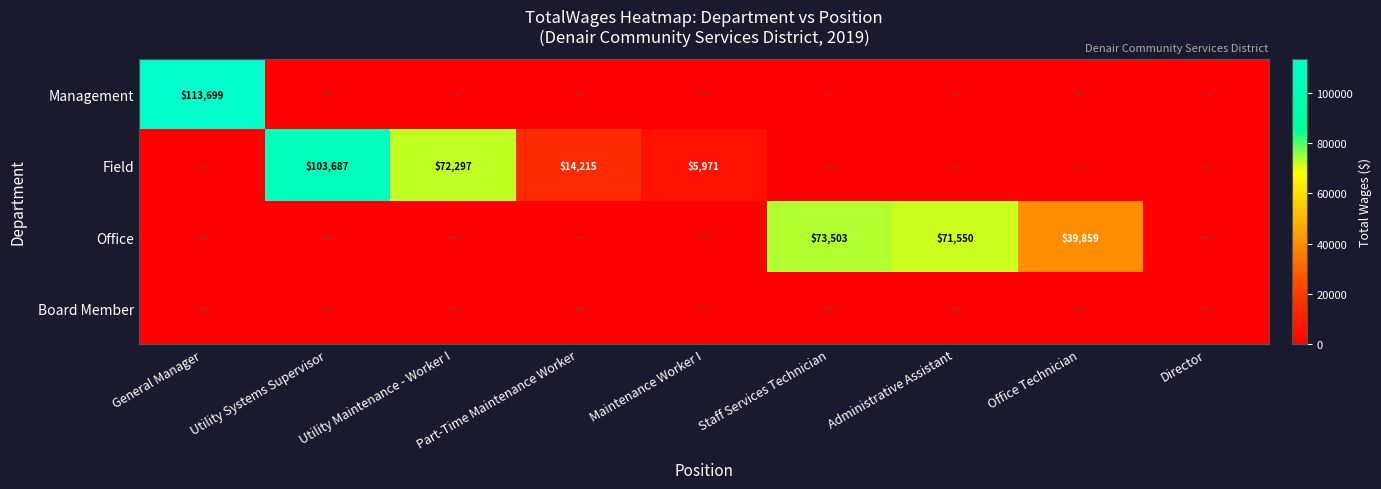

Is it true that Field equals 5971 at Maintenance Worker I?

True